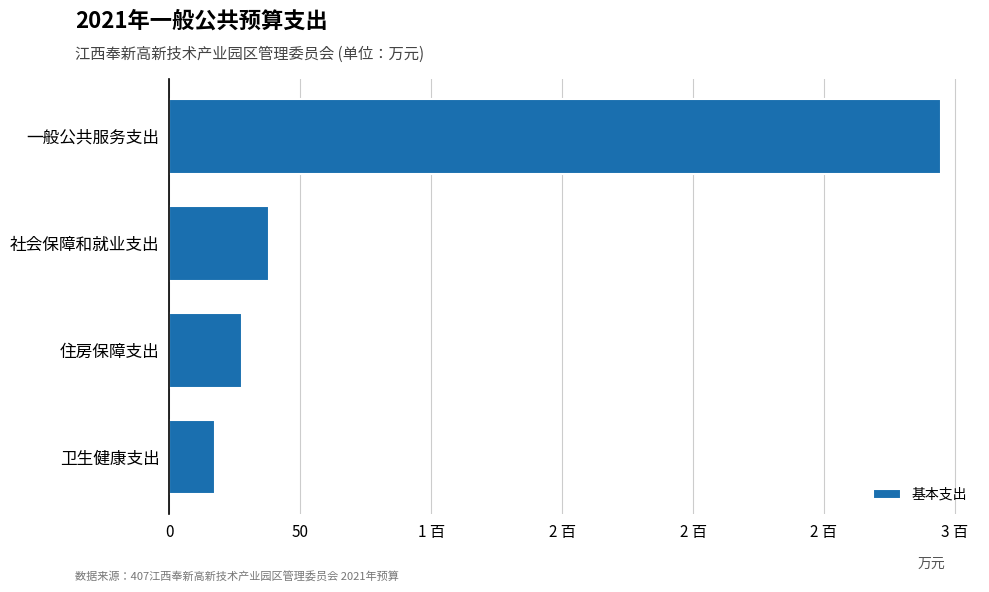

Does the chart contain any negative values?

No